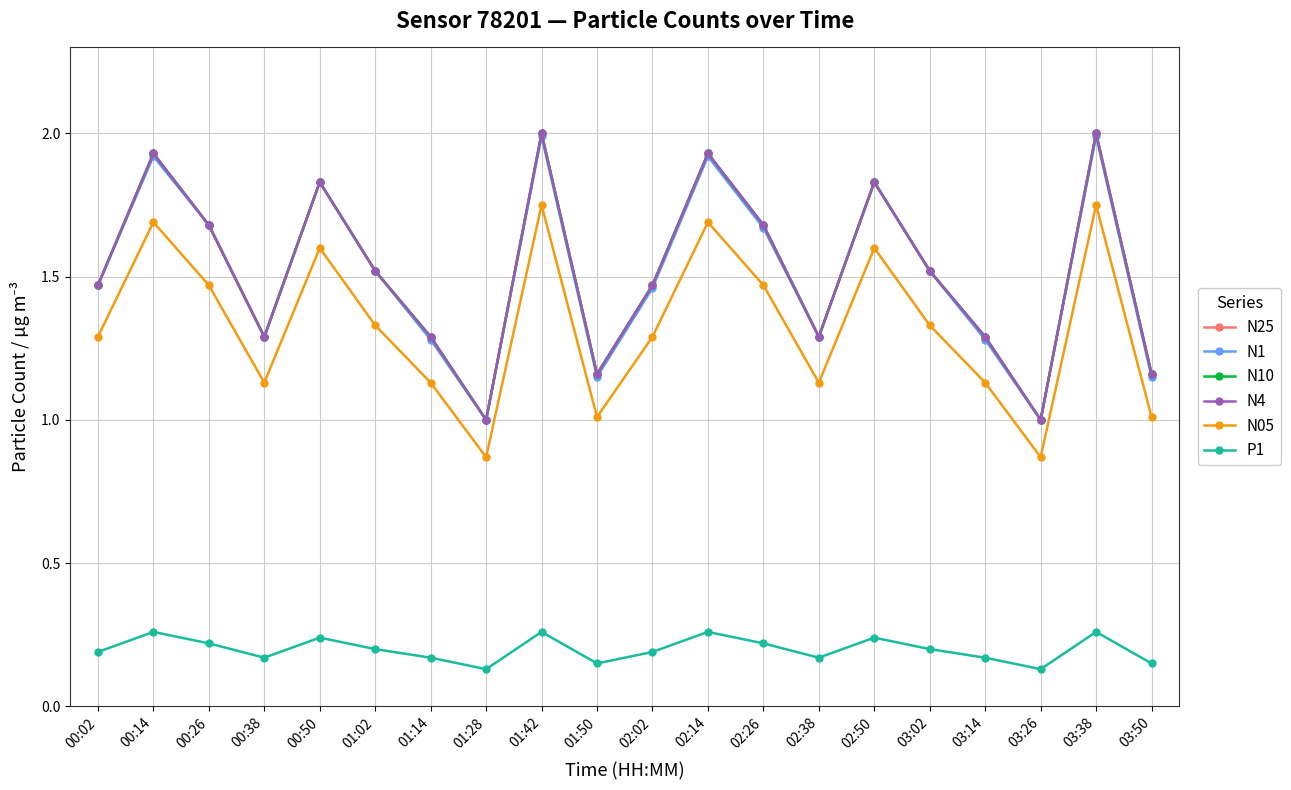

Does the chart have visible grid lines?

Yes